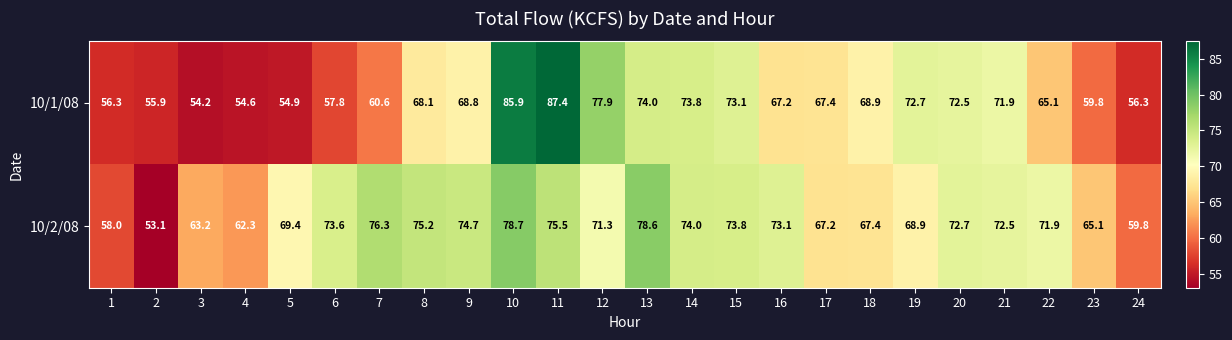

What is the maximum value for 10/1/08?

87.4